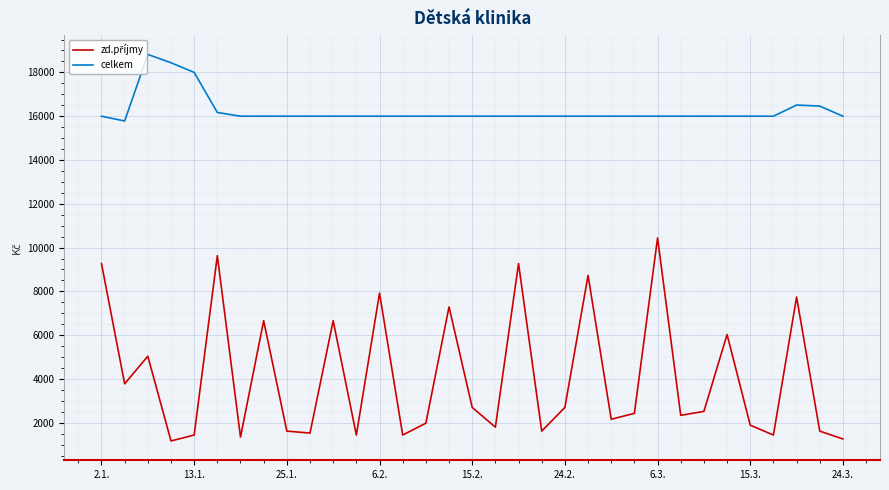

Count the number of data series in this chart.

2